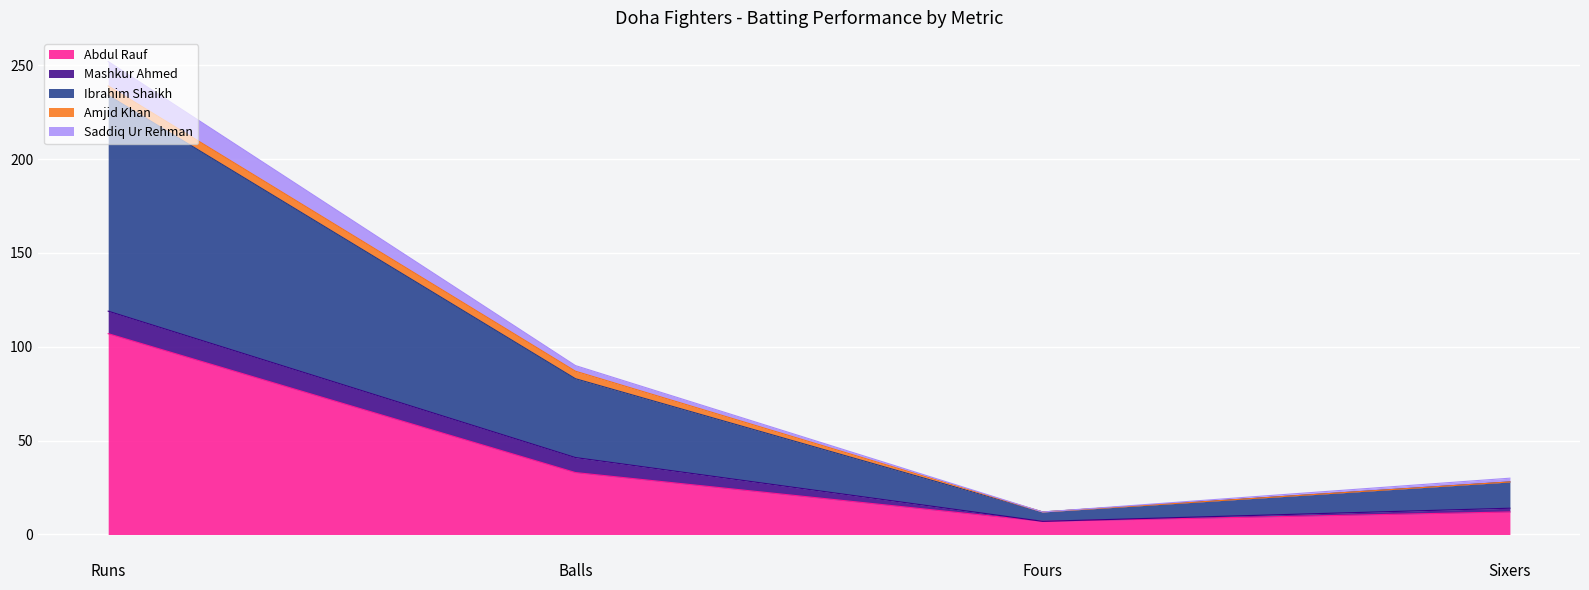

What is the minimum value for Abdul Rauf?

7